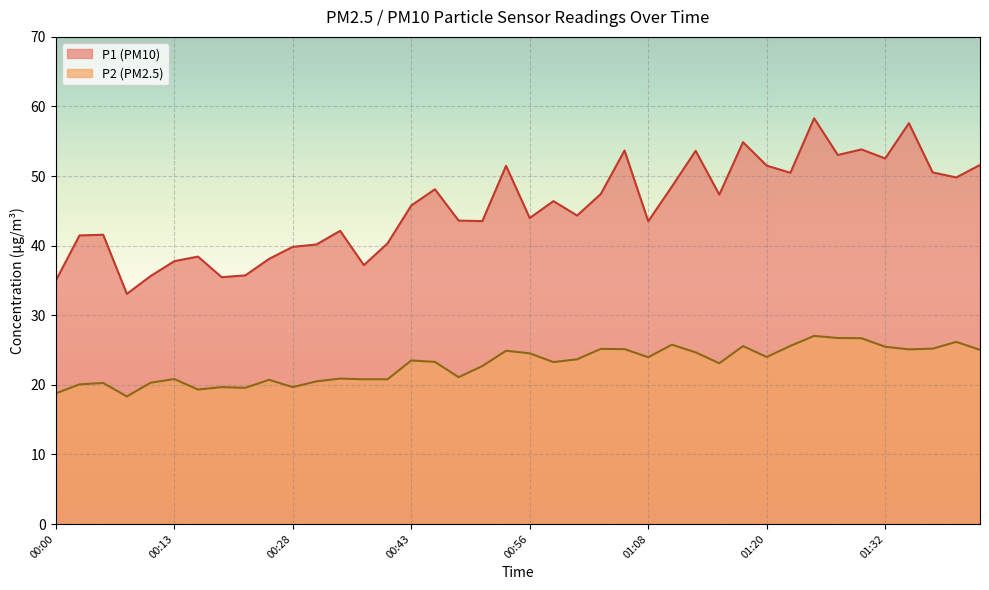

At which category does the chart reach its minimum across all series?

00:08